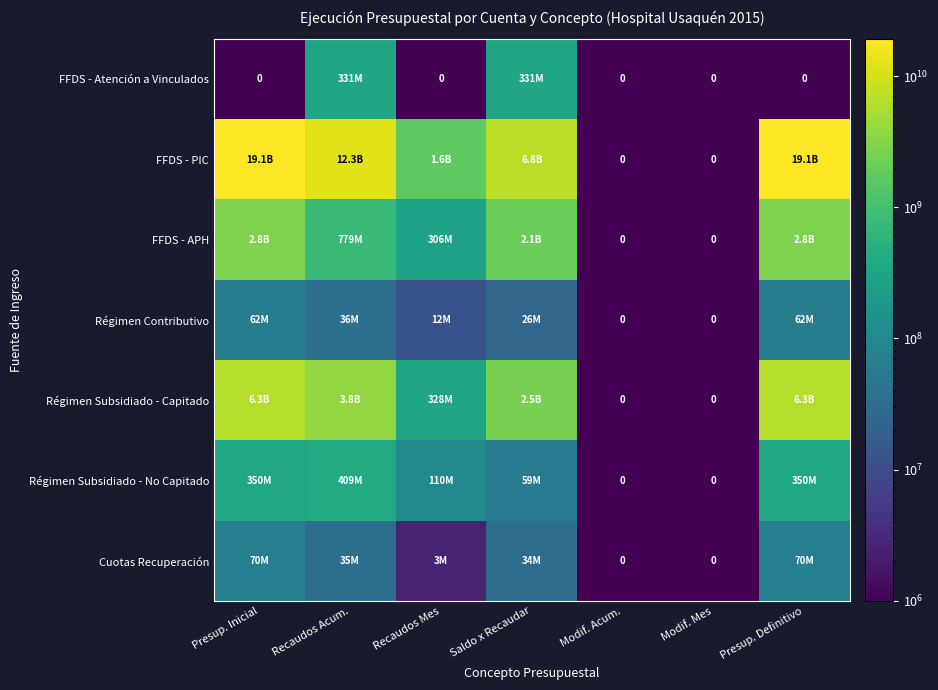

Is it true that Régimen Subsidiado - Capitado equals 575005815 at Recaudos Mes?

False